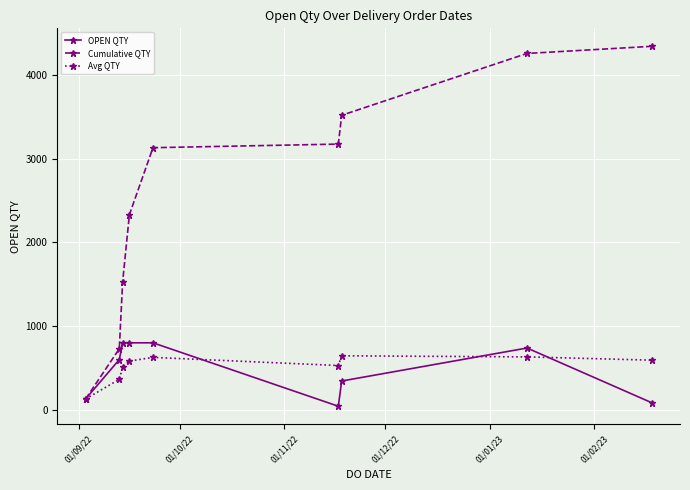

What is the greatest value displayed?

4339